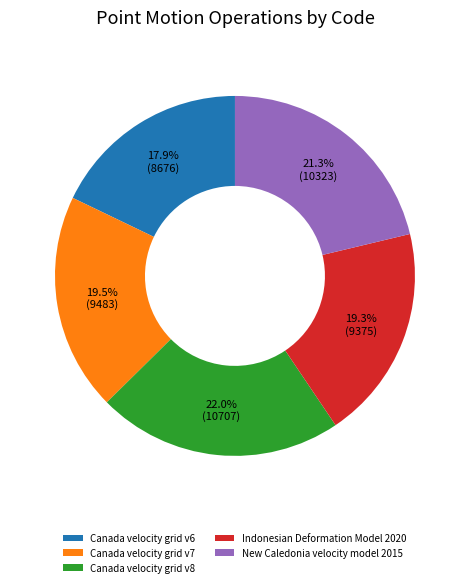

The Canada velocity grid v6 slice represents 9% of the pie. True or false?

False